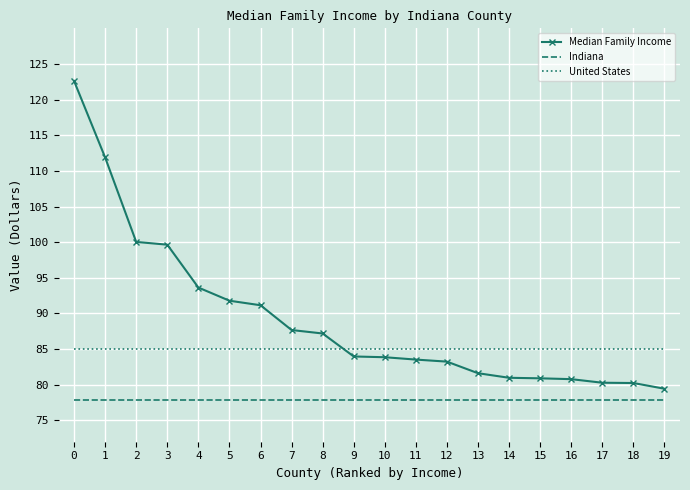

What is the difference between the highest and lowest values at 11?

7168